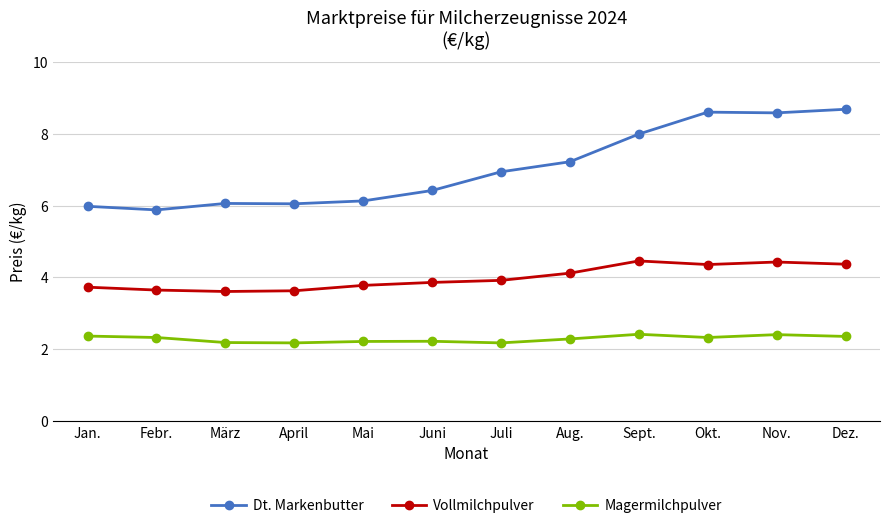

True or false: Vollmilchpulver and Magermilchpulver intersect in this chart.

False